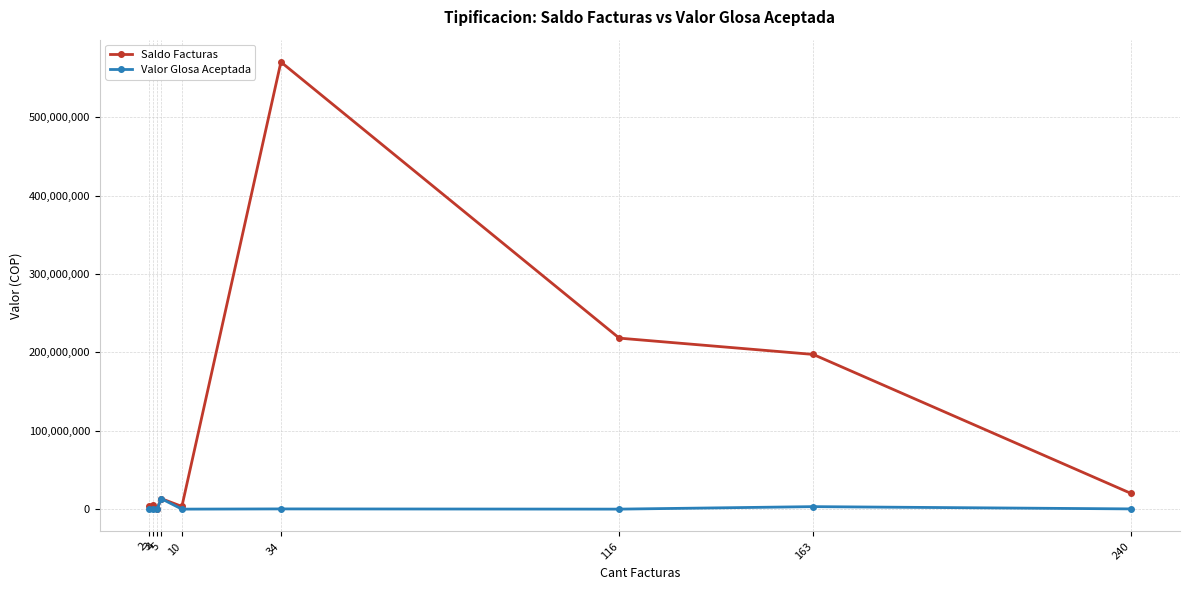

At how many categories does at least one series exceed 559944868?

1